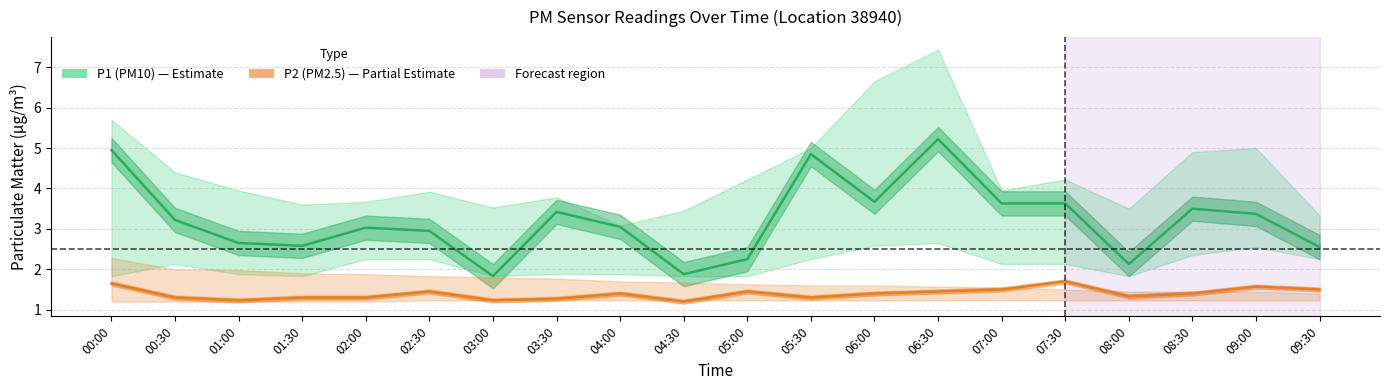

True or false: P2 (PM2.5) has more than 2 points higher than both neighbors.

True